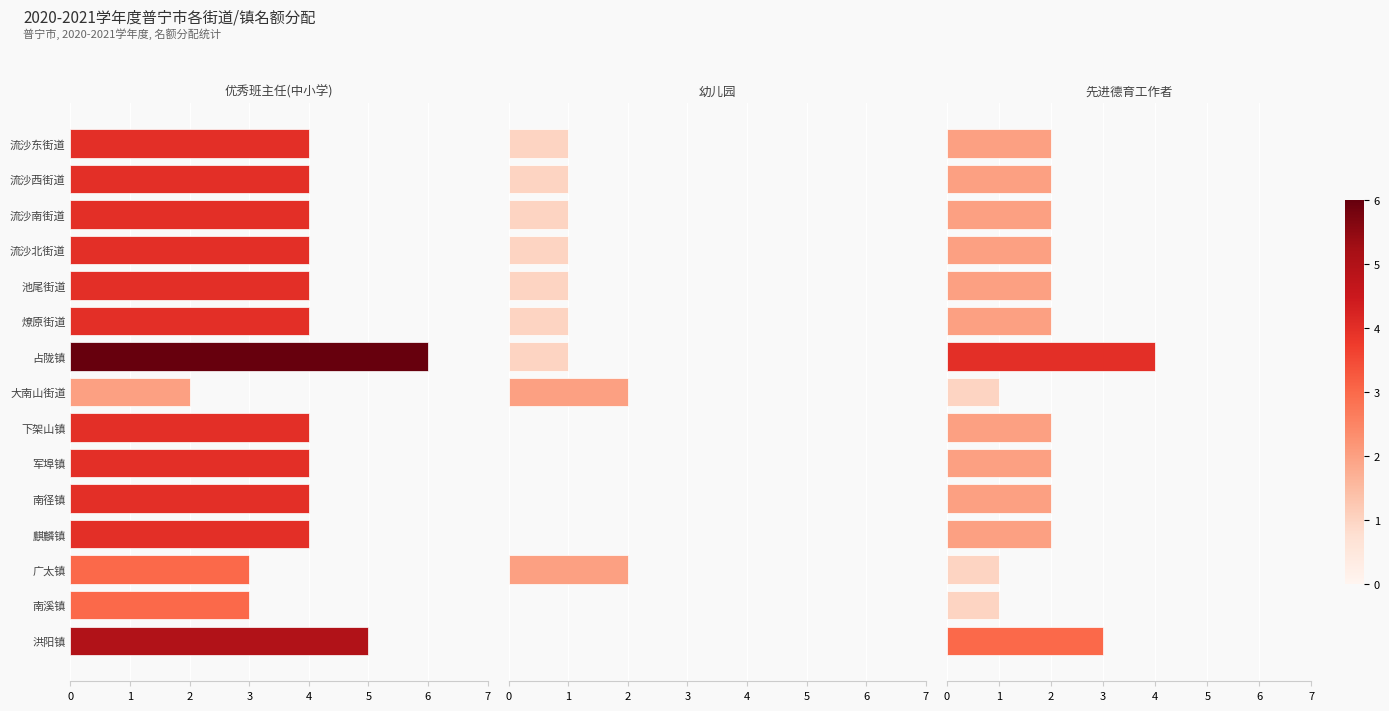

Between 南径镇 and 麒麟镇, which series saw the biggest shift?

优秀班主任(中小学)